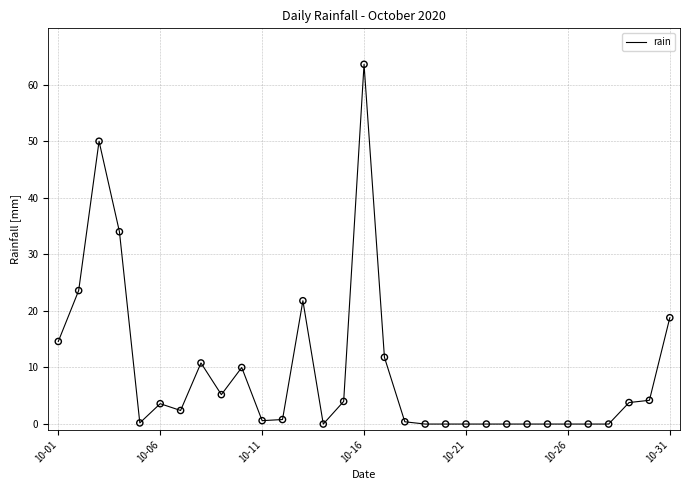

What is the difference between the maximum and minimum values?

63.6